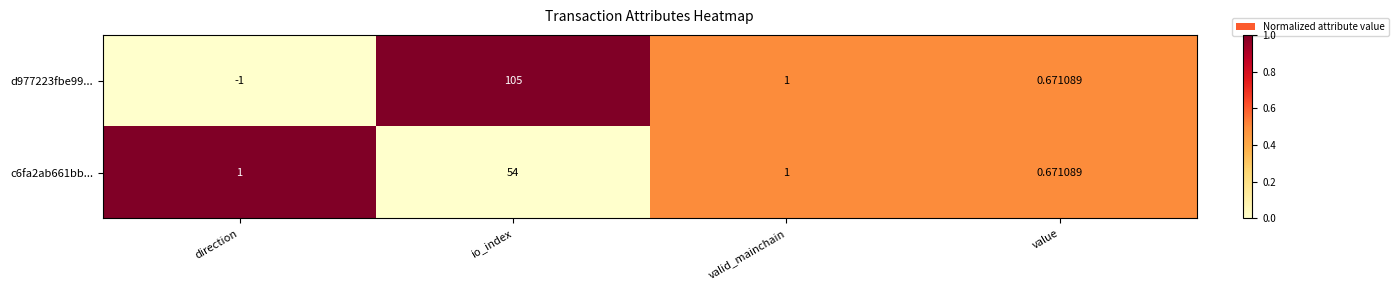

Which category has the lowest value in the d977223fbe99... series?

direction